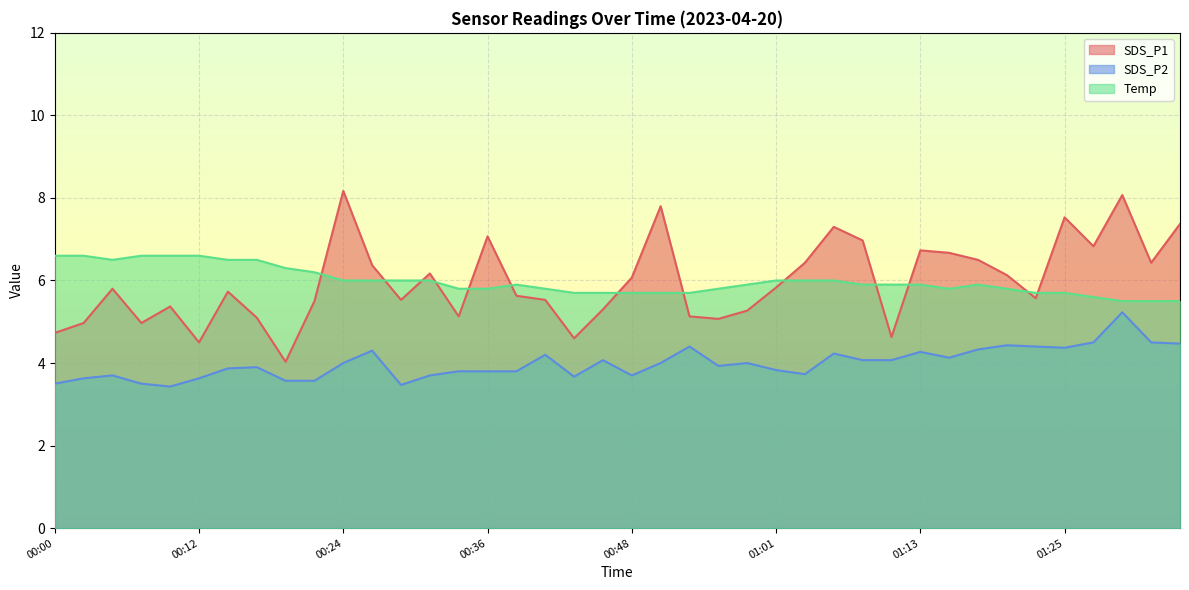

List the labels in order of Temp value, smallest first.

01:30, 01:32, 01:35, 01:28, 00:44, 00:46, 00:48, 00:51, 00:53, 01:23, 01:25, 00:34, 00:36, 00:41, 00:56, 01:15, 01:20, 00:39, 00:58, 01:08, 01:10, 01:13, 01:18, 00:24, 00:27, 00:29, 00:31, 01:01, 01:03, 01:06, 00:22, 00:19, 00:05, 00:14, 00:17, 00:00, 00:02, 00:07, 00:10, 00:12